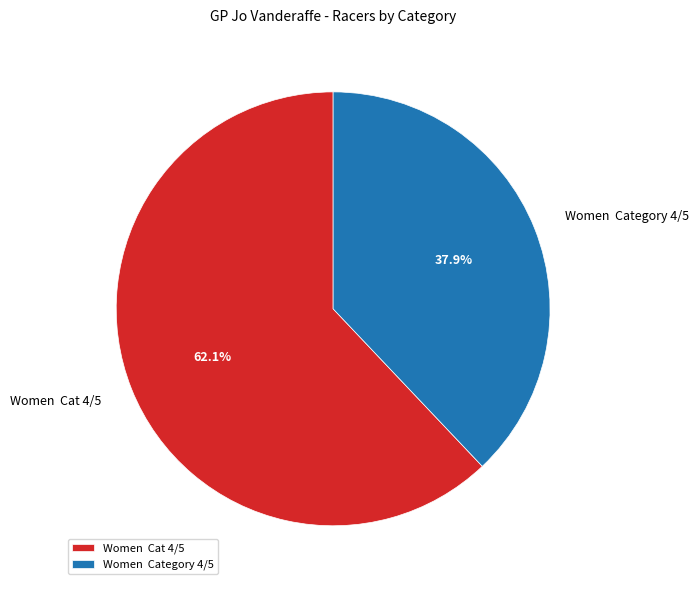

Rank the categories by value from lowest to highest.

Women Category 4/5, Women Cat 4/5